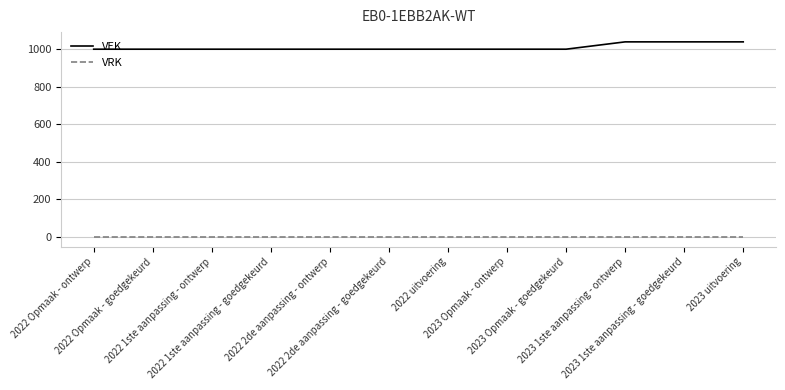

What is the maximum value shown in the chart?

1039